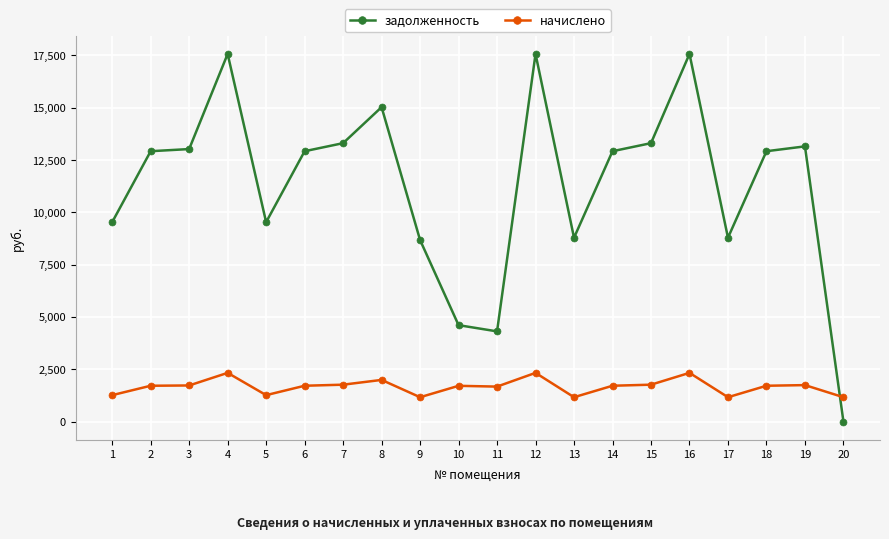

What is the average value of the задолженность series?

11318.3